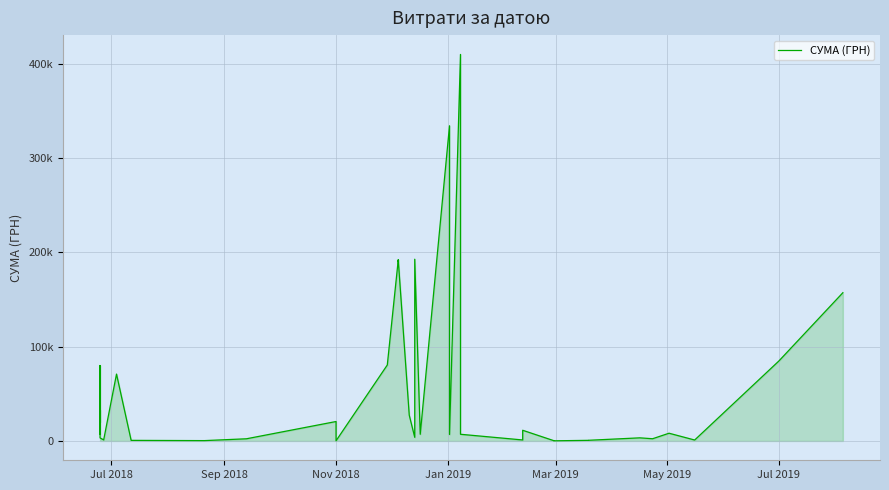

What is the difference between the second highest and second lowest values?

334230.2